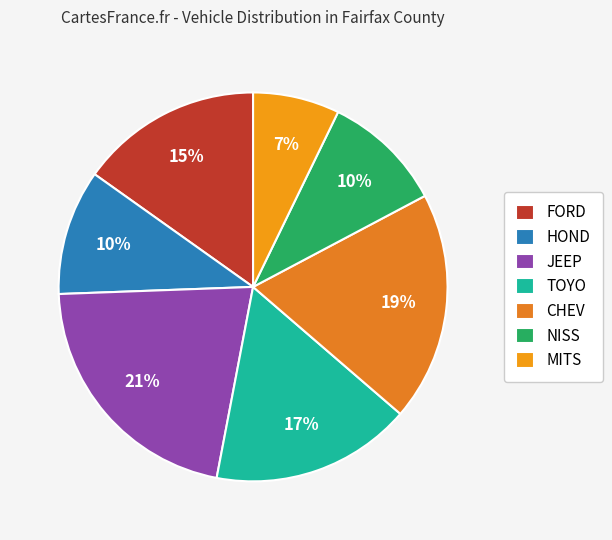

How many slices are in this pie chart?

7